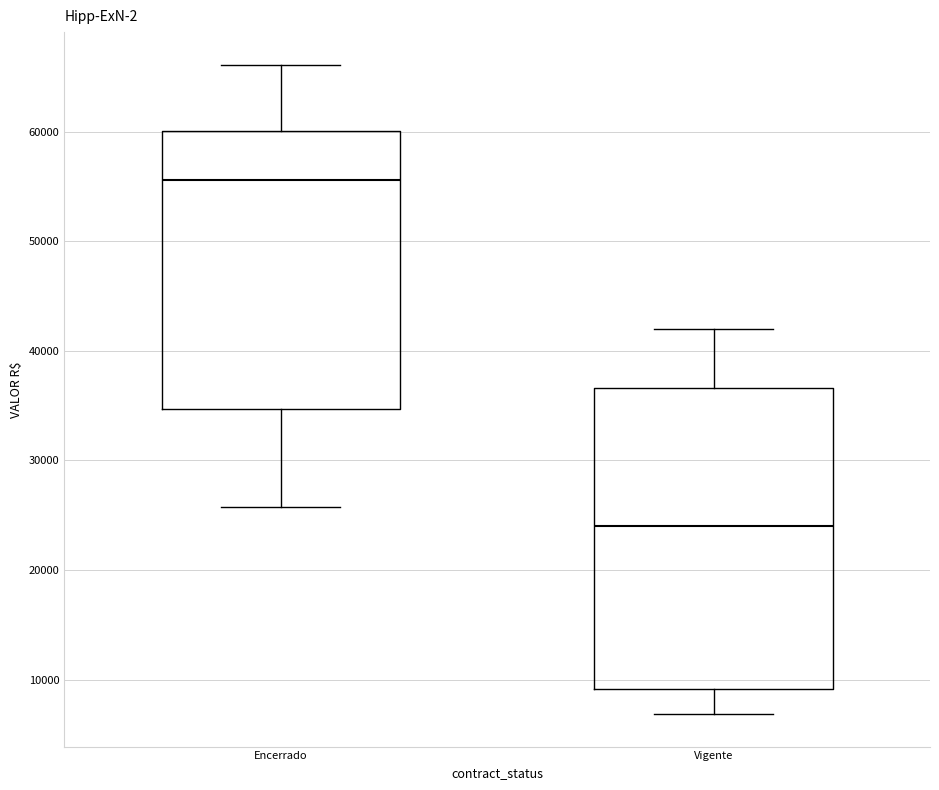

Which box's median line is the highest?

Encerrado